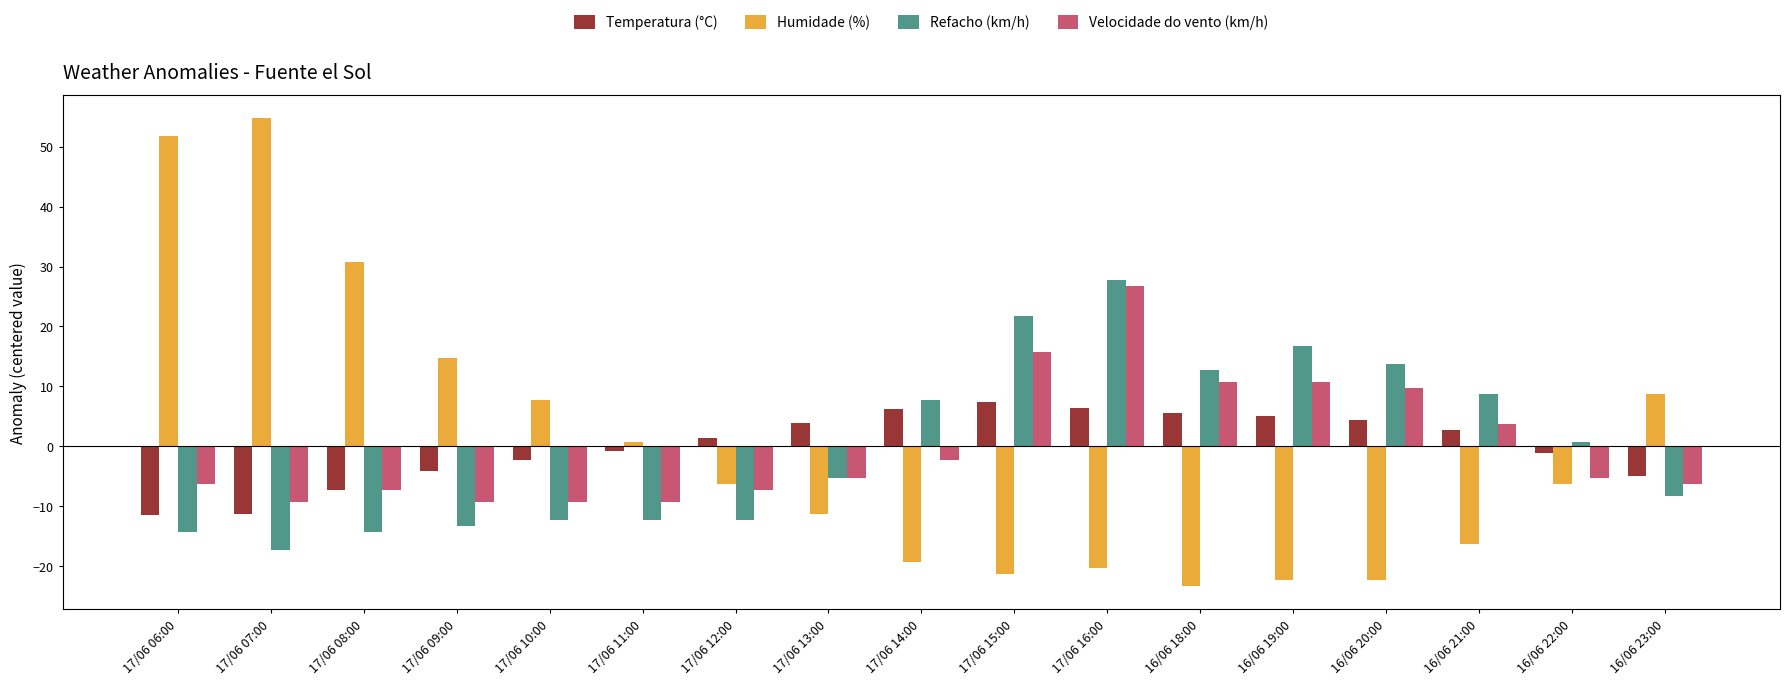

Where is Humidade (%) nearest to the value 15?

17/06 09:00